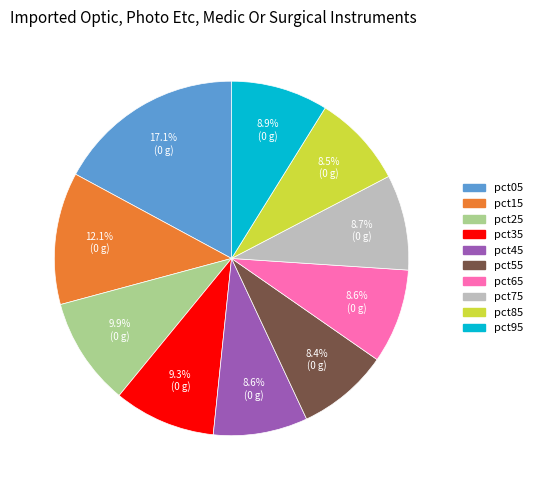

How many segments does this pie chart have?

10